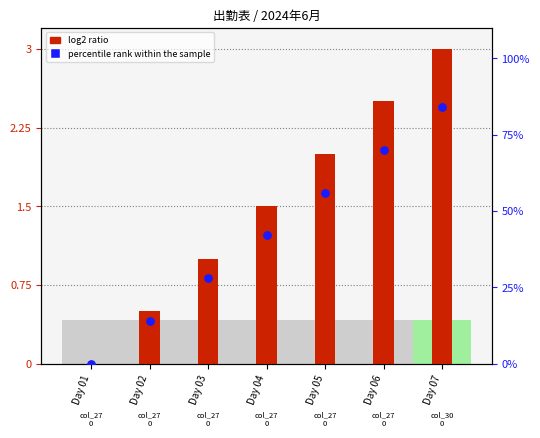

Is the value of log2 ratio at Day 03 greater than the value of percentile rank within the sample at Day 06?

No